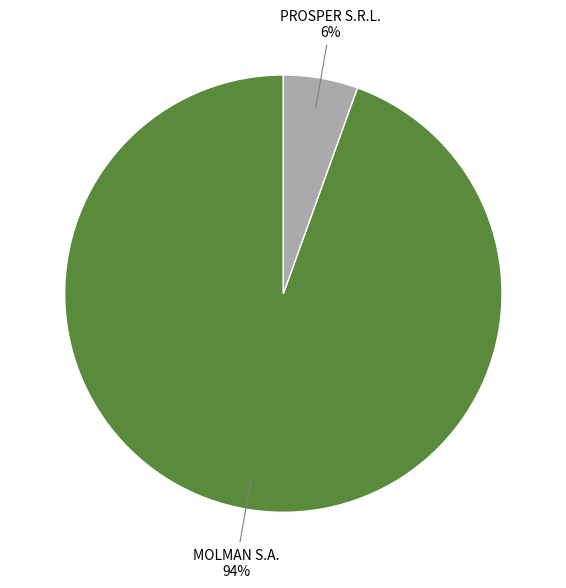

Count the number of slices in the pie.

2